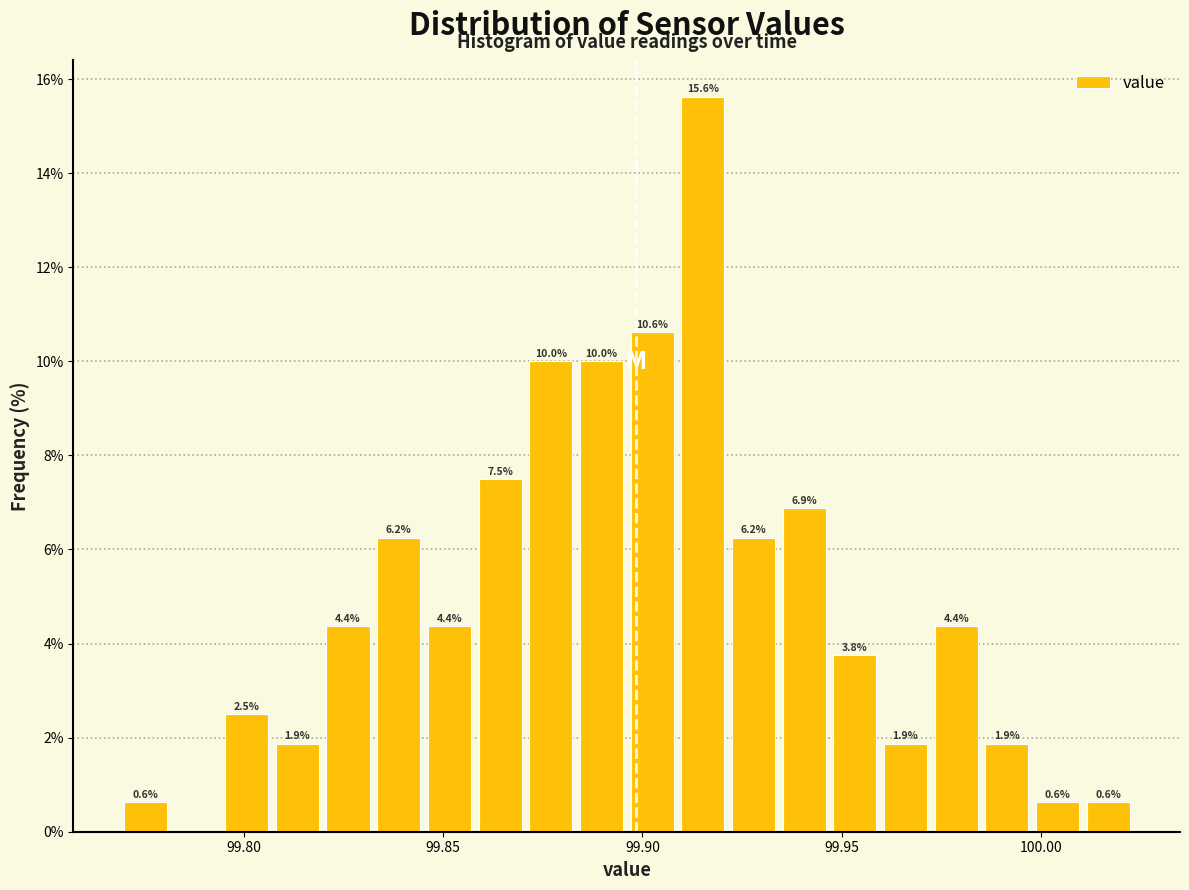

Around what value on the x-axis is the tallest bar? Give the approximate position of its centre, as read against the axis.

99.915